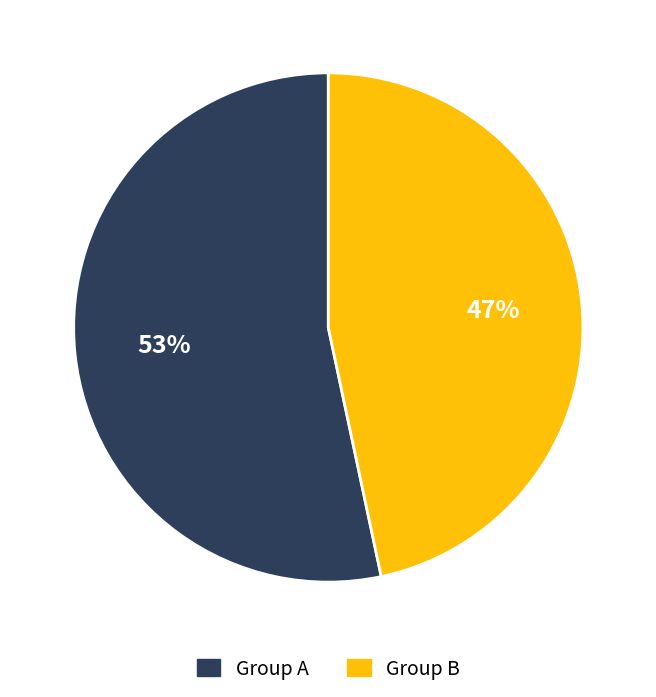

To the nearest percent, what percentage of the pie is Group B?

47%